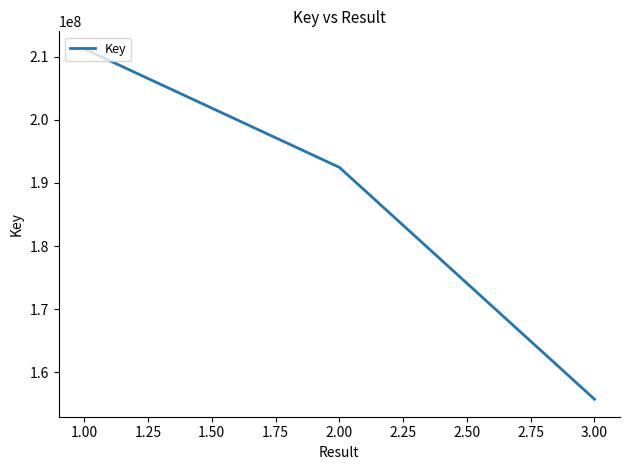

List the labels in order of value, largest first.

1.00, 2.00, 3.00